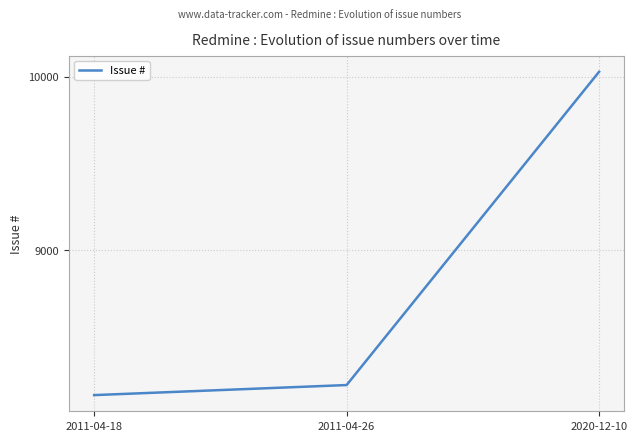

List the labels in order of value, largest first.

2020-12-10, 2011-04-26, 2011-04-18